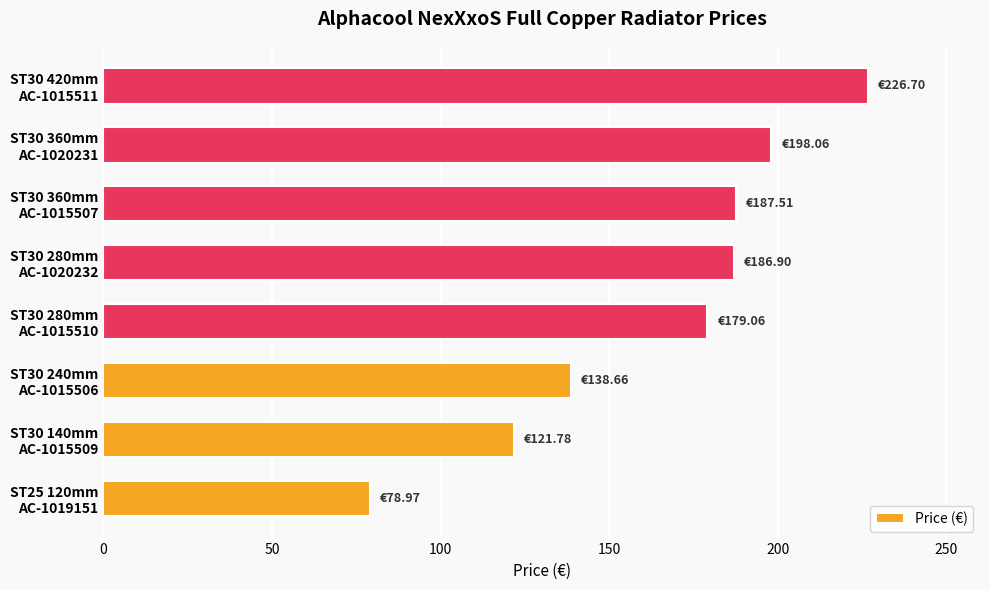

What is the sum of all values?

1317.6